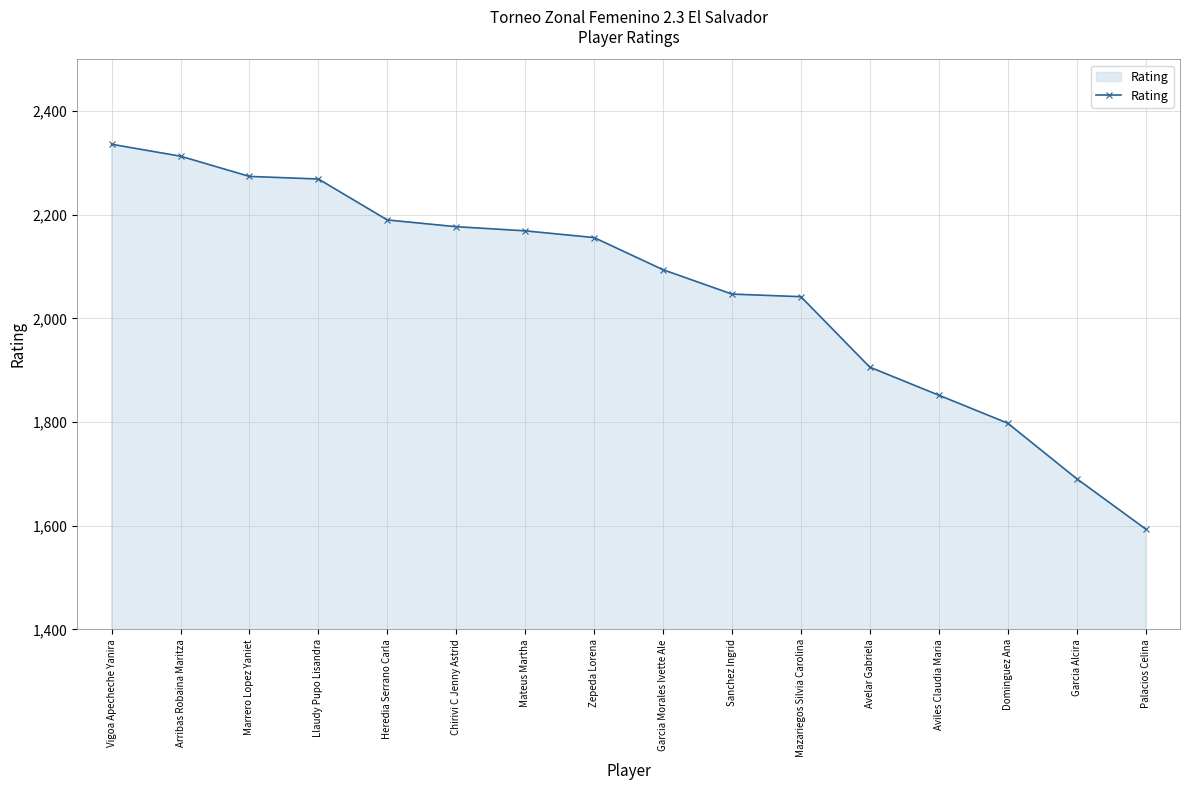

Which has a higher value, Sanchez Ingrid or Heredia Serrano Carla?

Heredia Serrano Carla